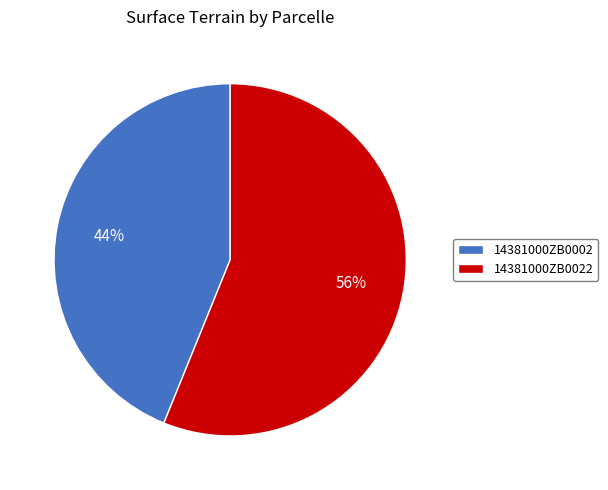

Combined, do 14381000ZB0022 and 14381000ZB0002 account for over 50%?

Yes